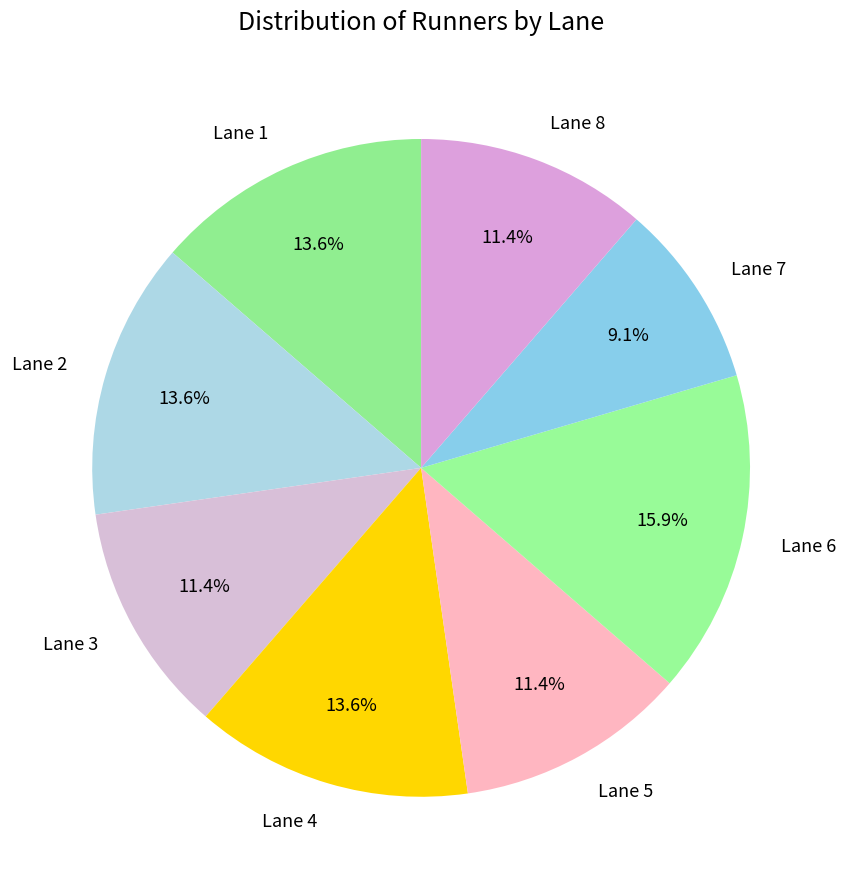

Is there a majority slice in this chart?

No